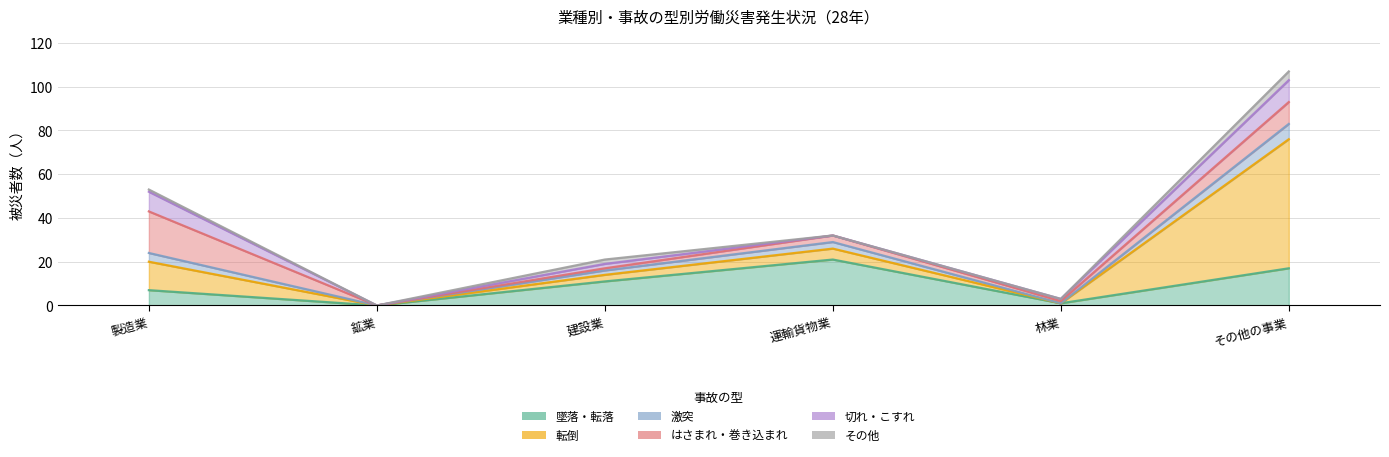

What is the spread (max minus min) of values at その他の事業?

55